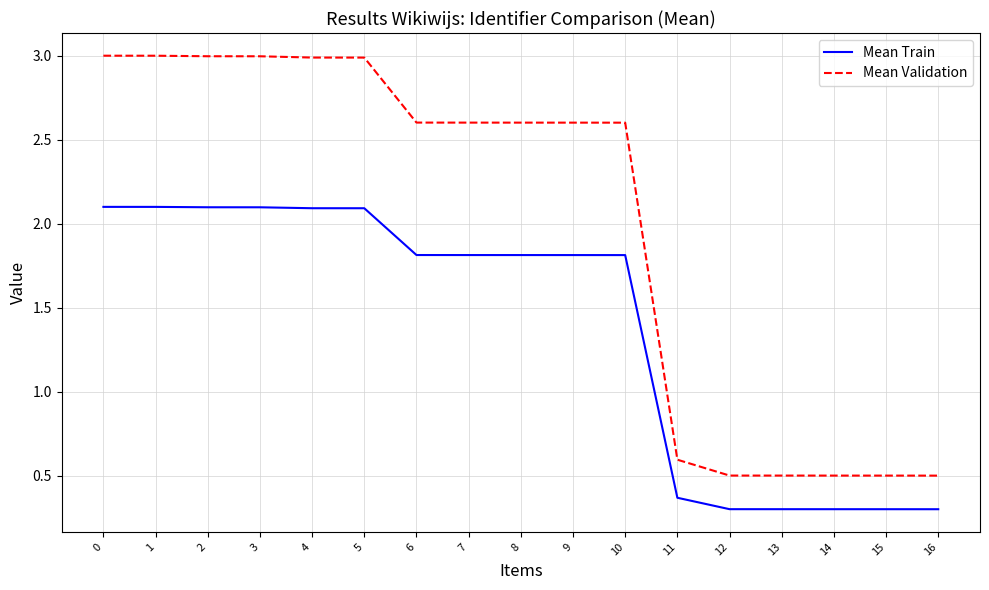

True or false: Mean Validation and Mean Train intersect in this chart.

False